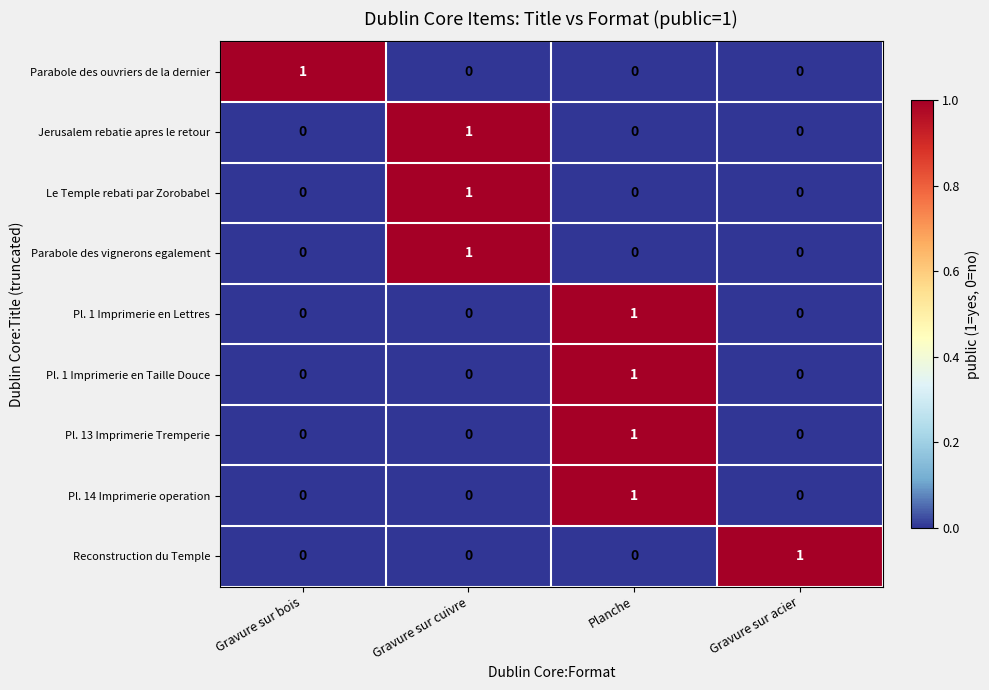

The value of Jerusalem rebatie apres le retour at Gravure sur acier is 0. True or false?

True